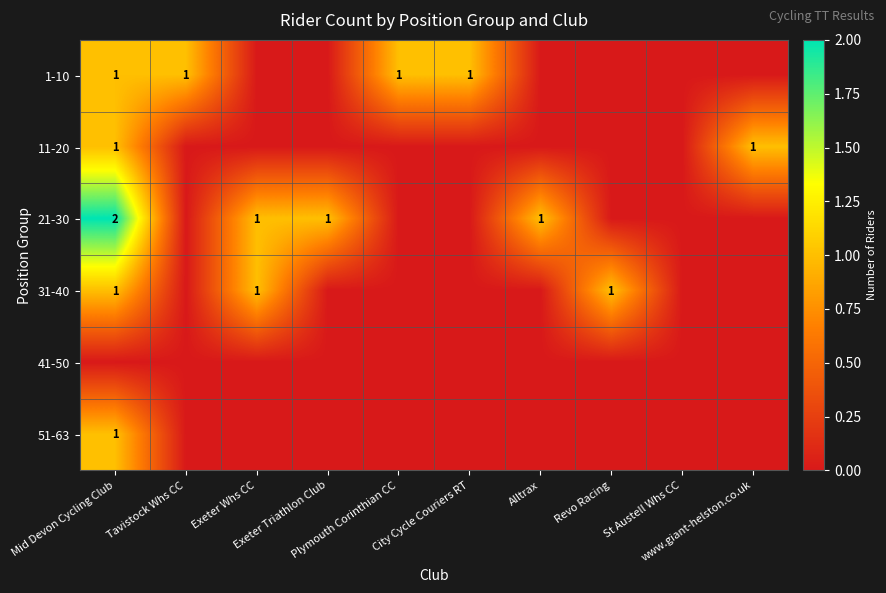

Rank the series by their maximum value, from lowest to highest.

41-50, 1-10, 11-20, 31-40, 51-63, 21-30